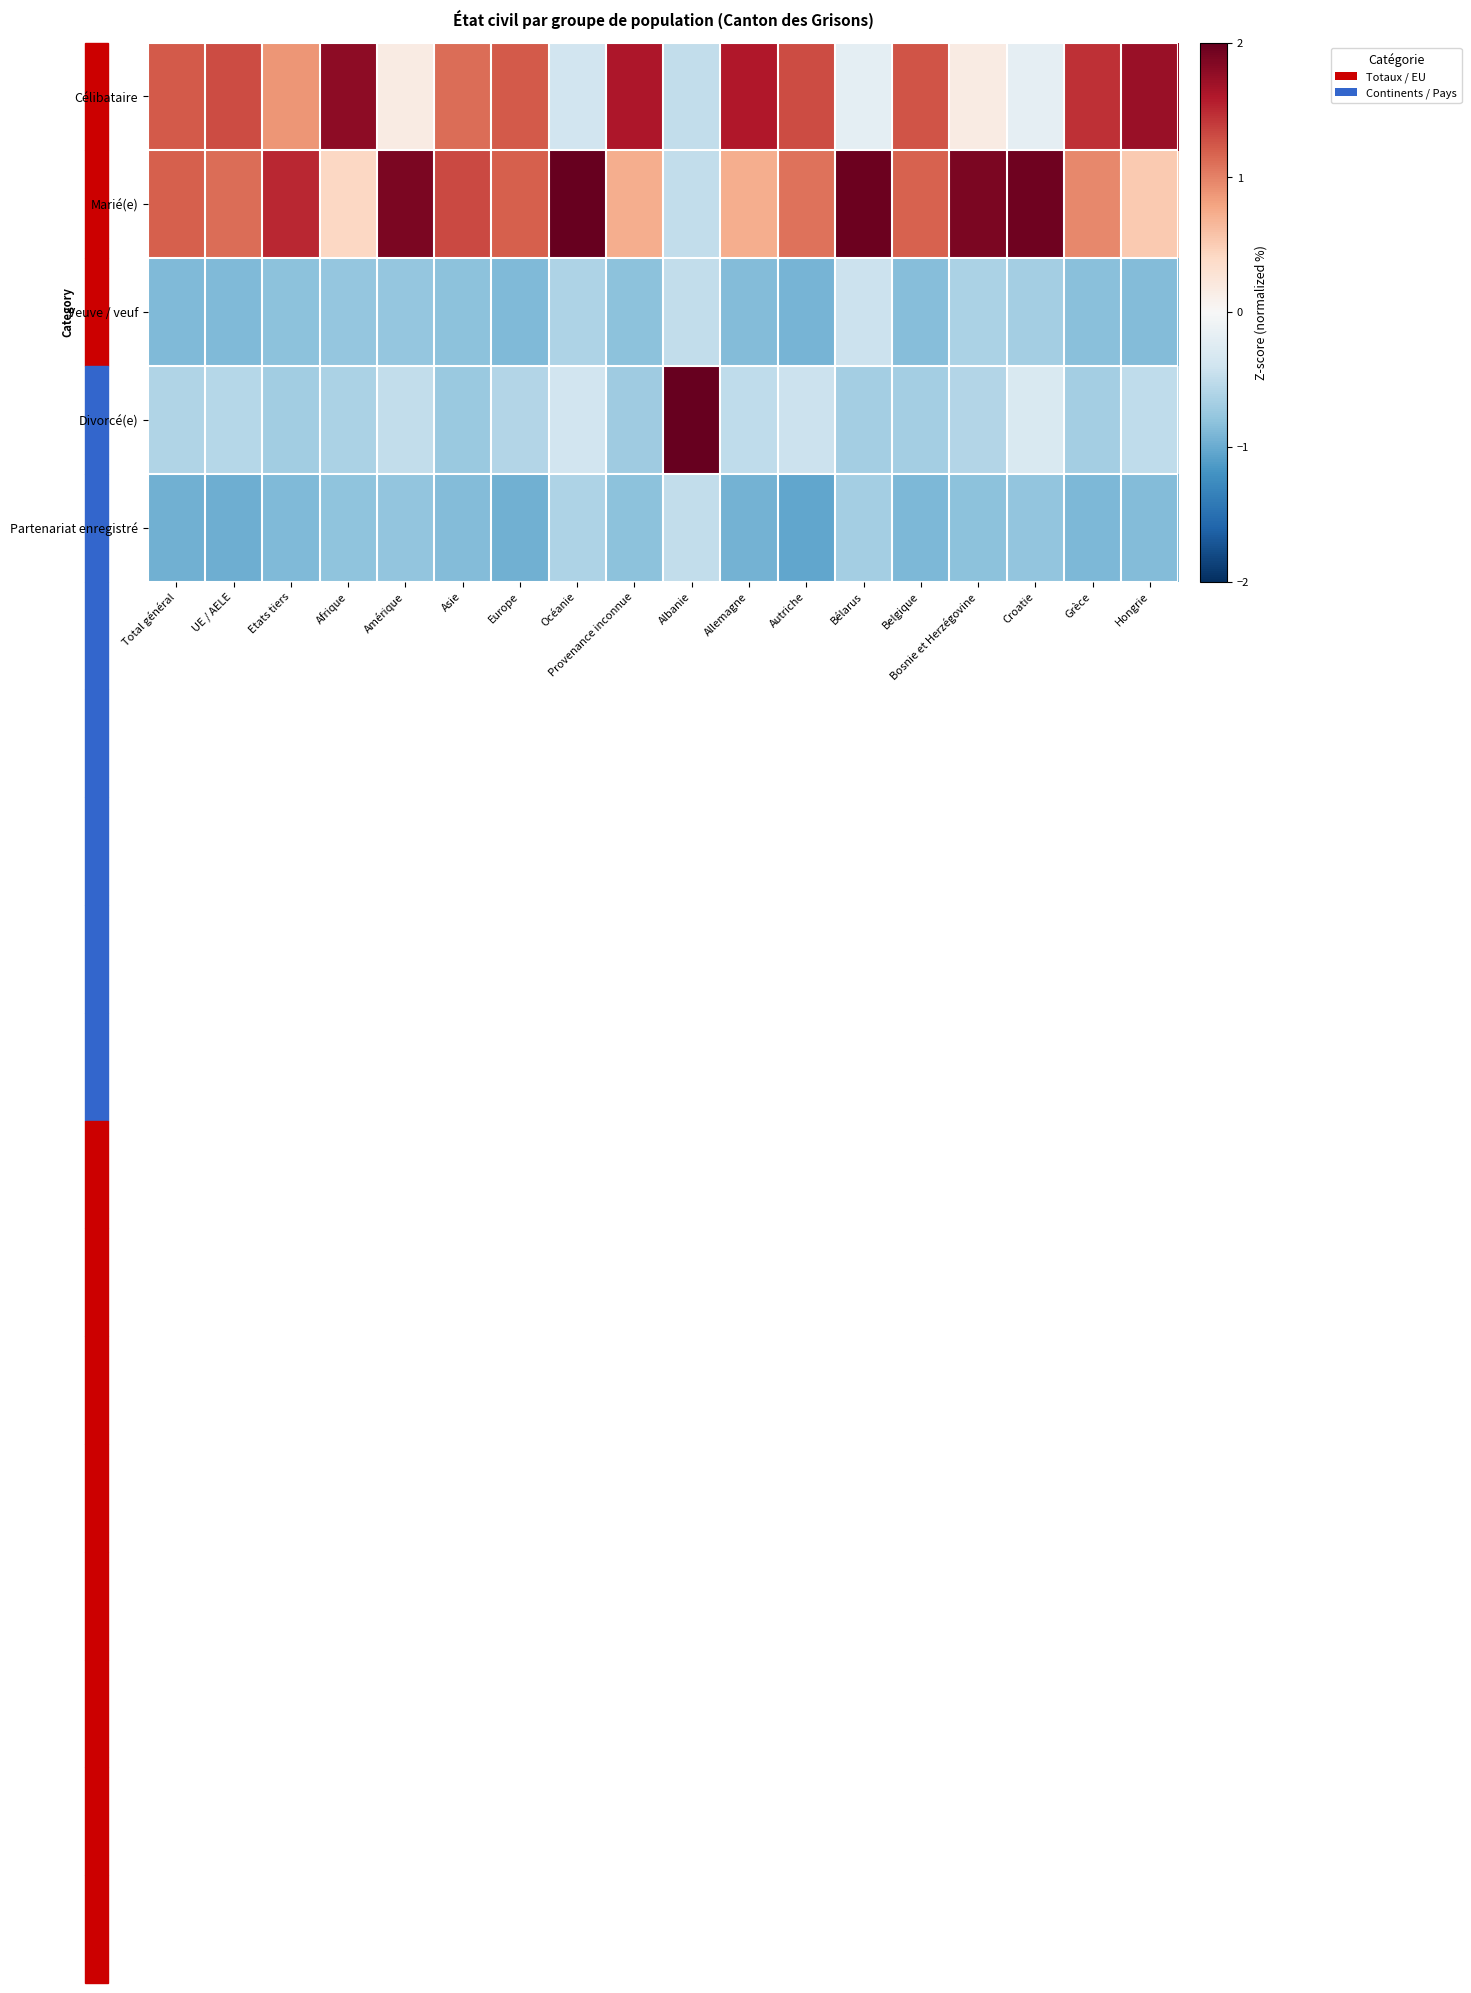

What is the spread (max minus min) of values at Hongrie?

2.6